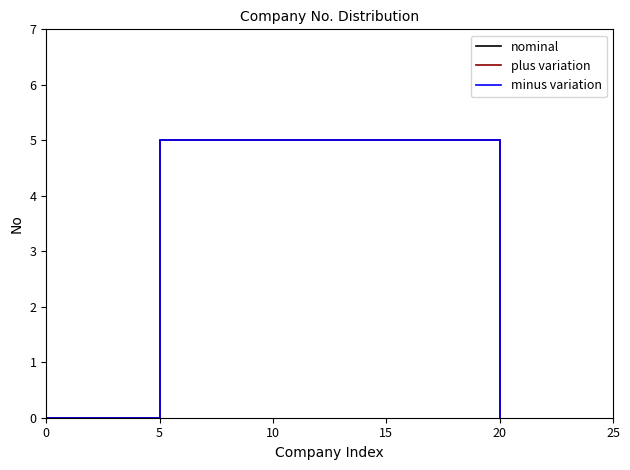

Which series has the largest total across all categories?

nominal